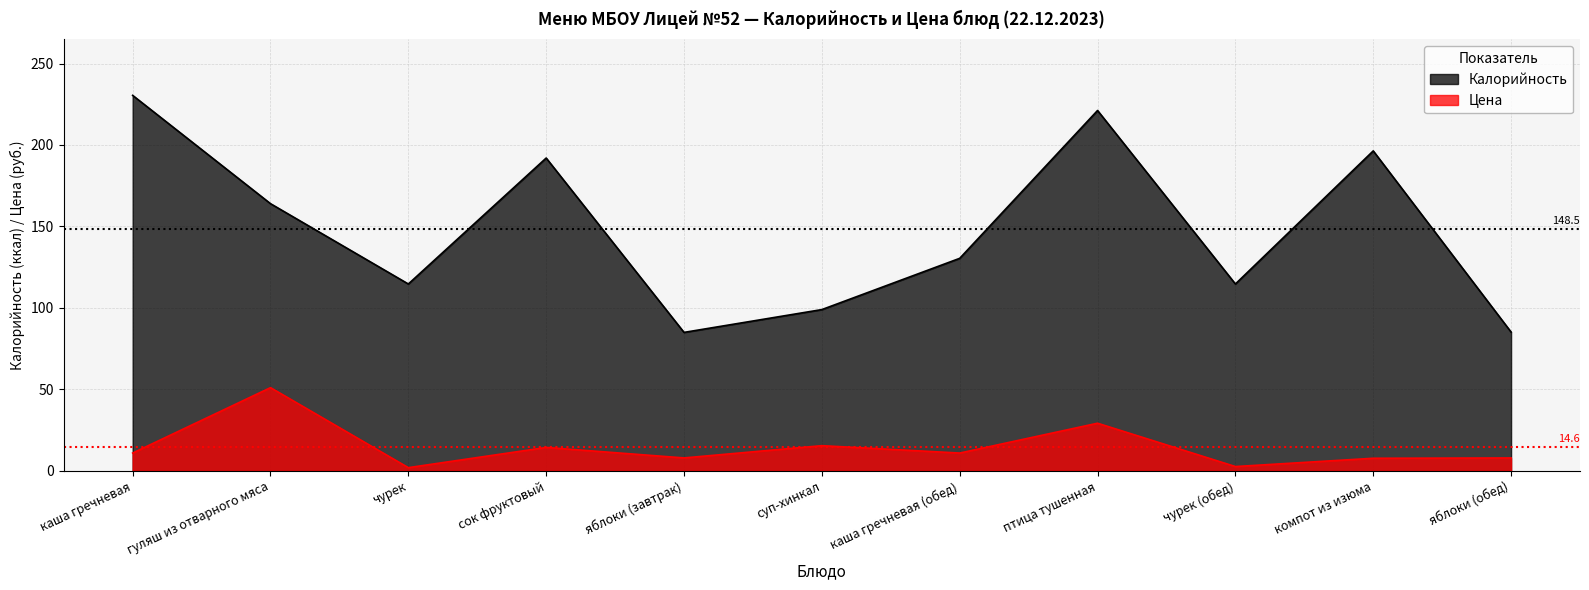

The value of Калорийность at чурек is 166.6. True or false?

False